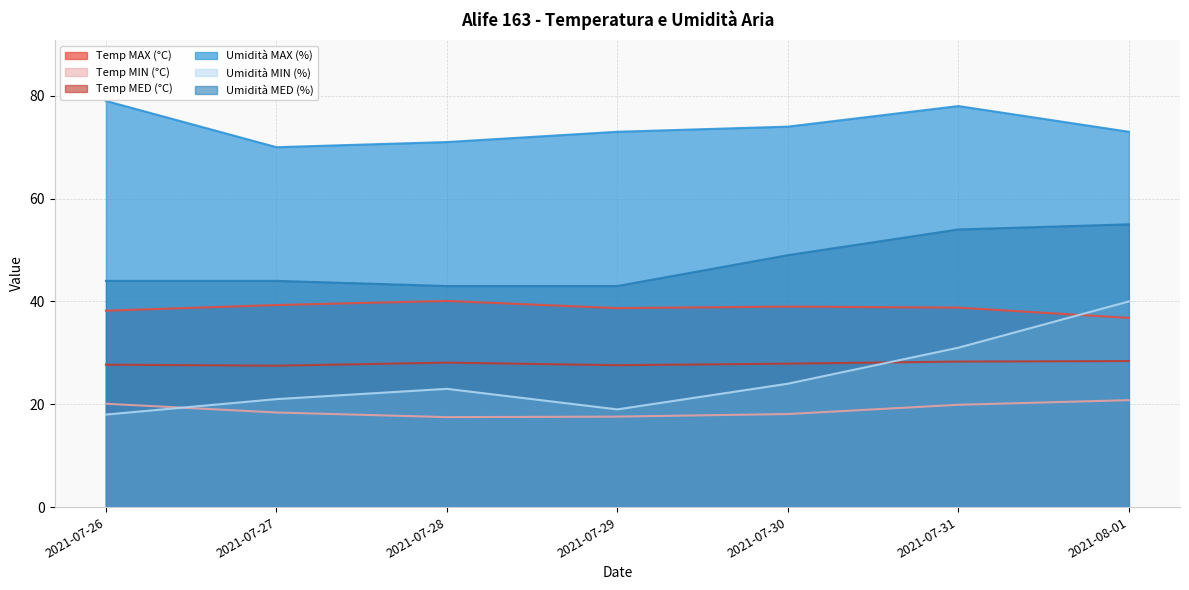

What is the minimum value shown in the chart?

17.5